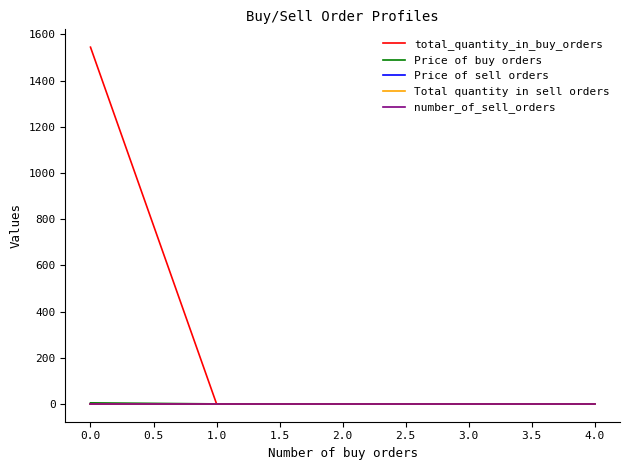

Does the chart have visible grid lines?

No